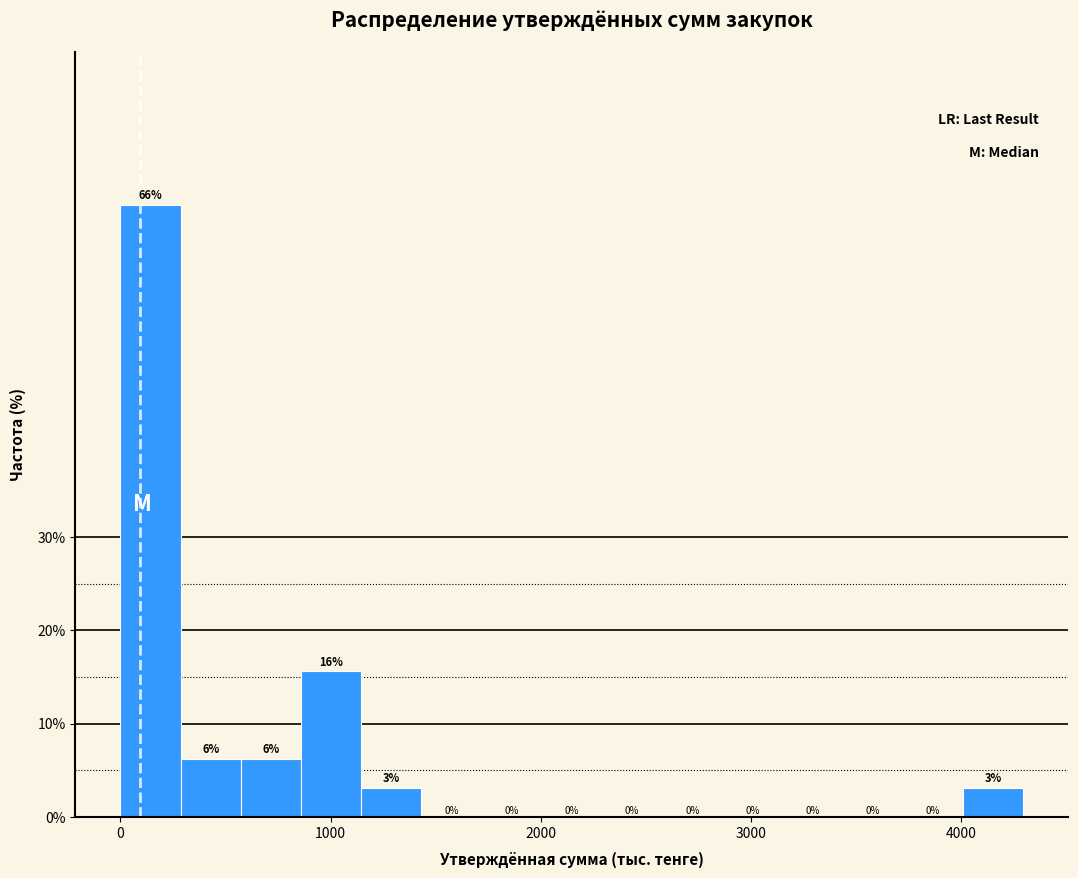

Around what value on the x-axis is the tallest bar? Give the approximate position of its centre, as read against the axis.

100